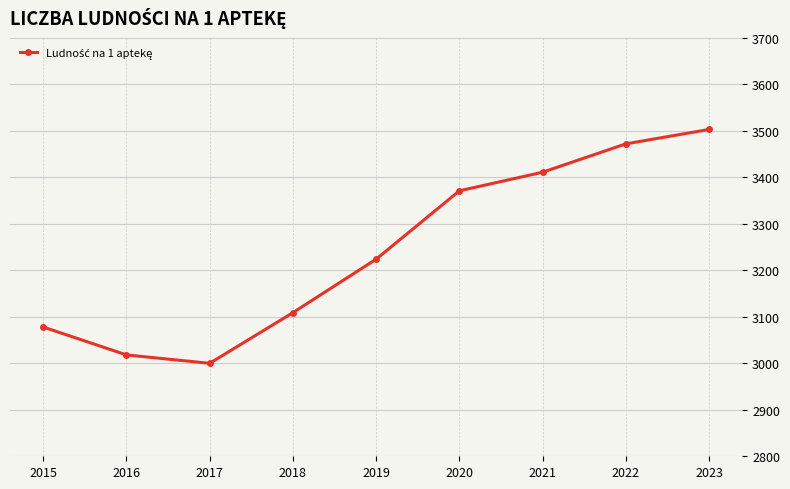

What is the value of the 6th point from the left?

3371